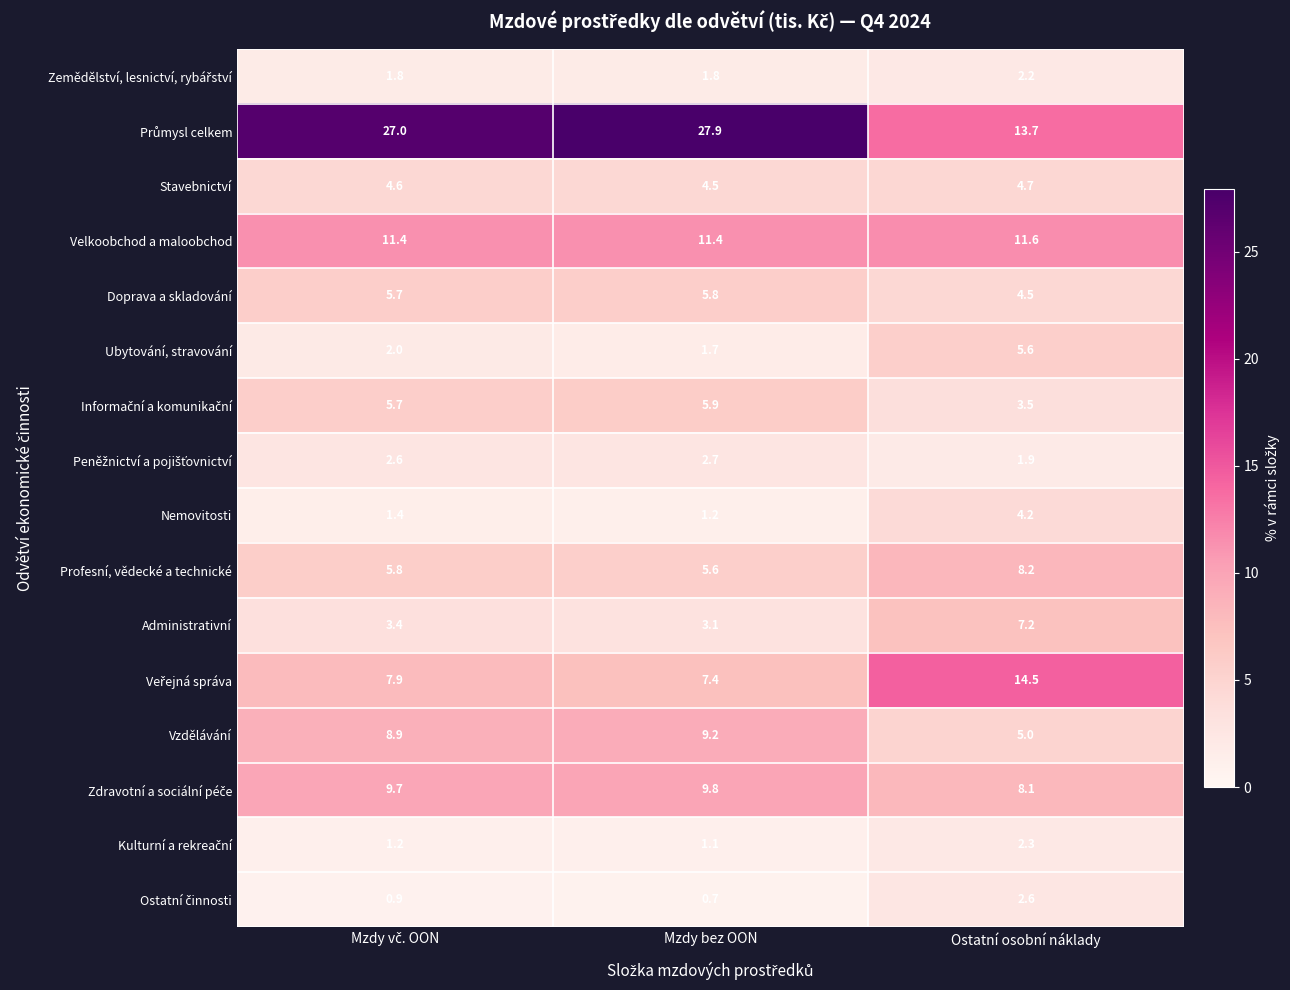

Which label corresponds to the smallest value in the chart?

Mzdy bez OON